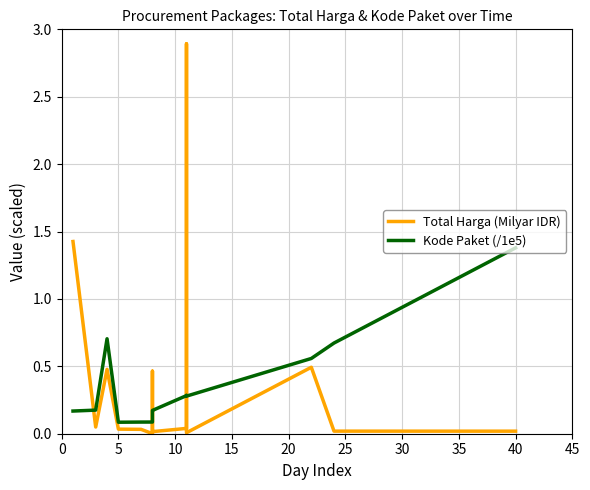

True or false: Total Harga (Milyar IDR) has more than 1 interior local peaks.

True